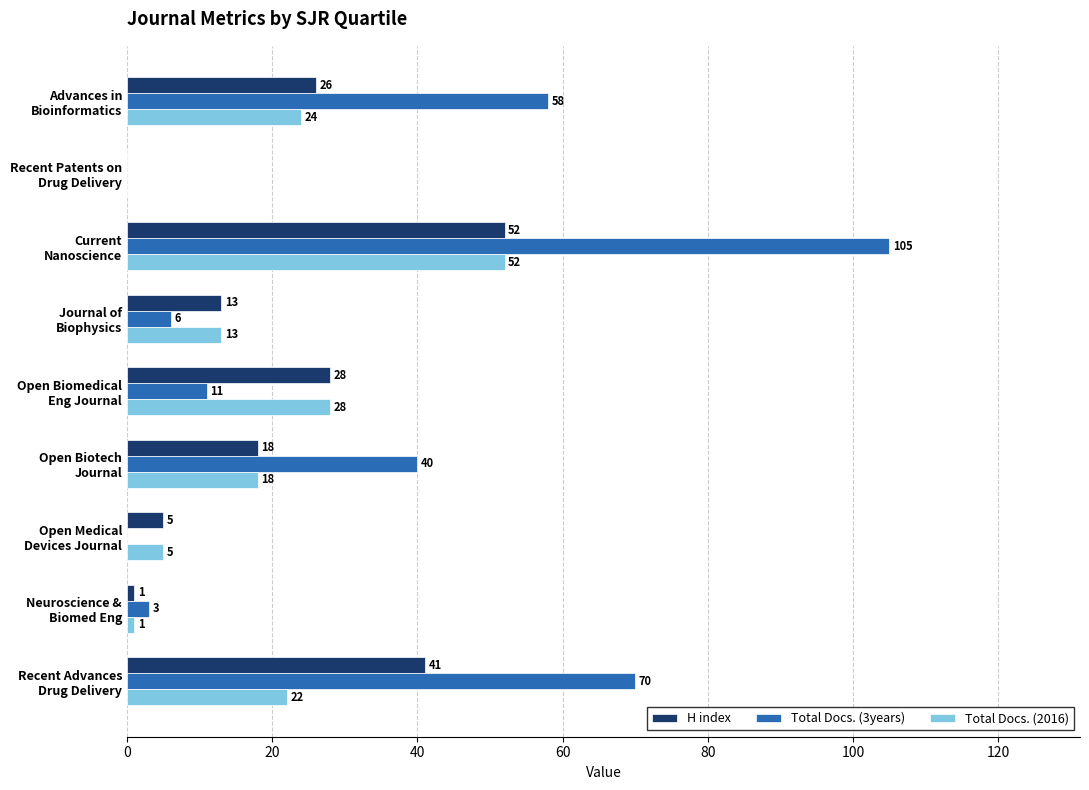

Count the number of categories in the chart.

9